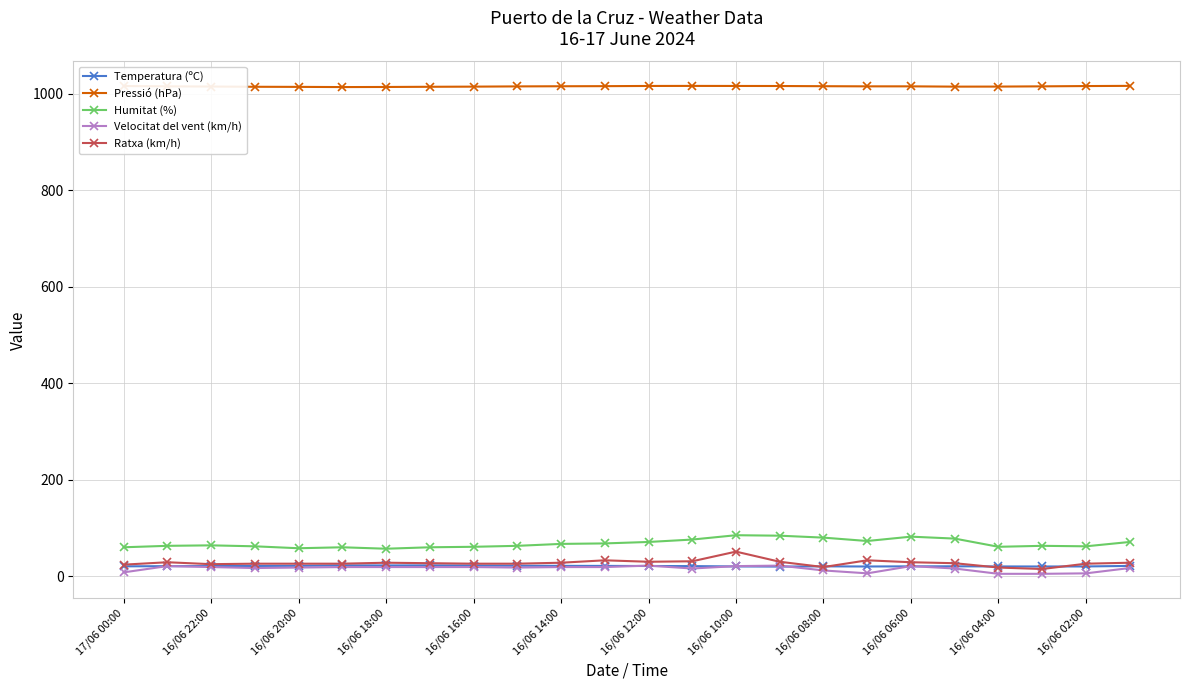

True or false: Pressió (hPa) has more than 0 points higher than both neighbors.

True